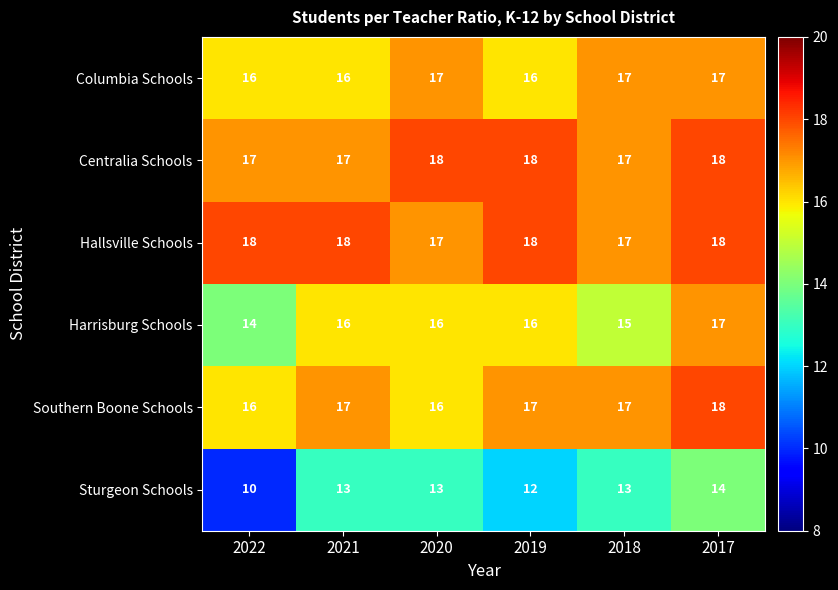

At which category is the sum across all series the highest?

2017